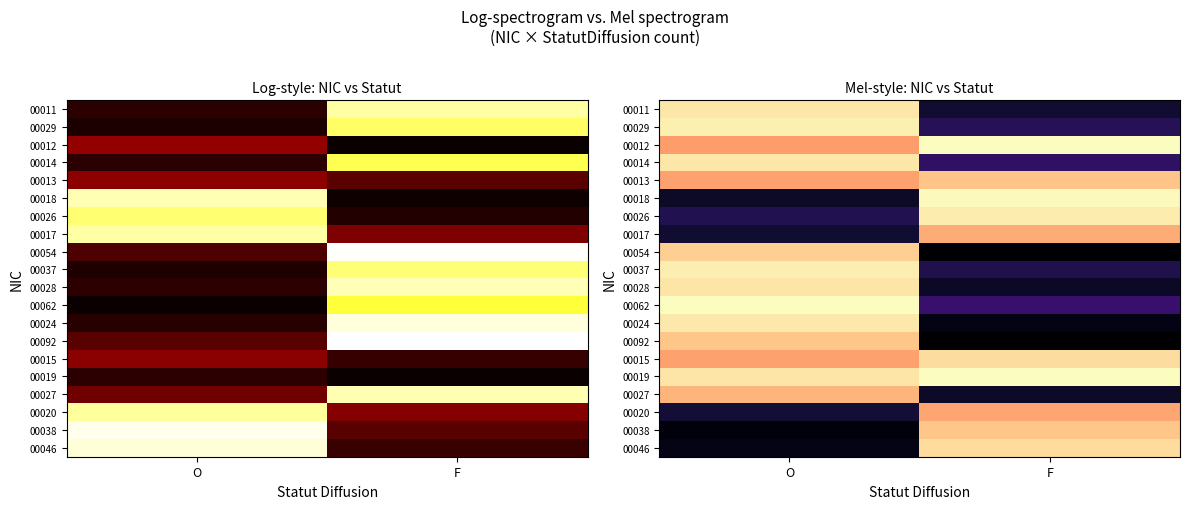

At how many categories does at least one series exceed 1?

2